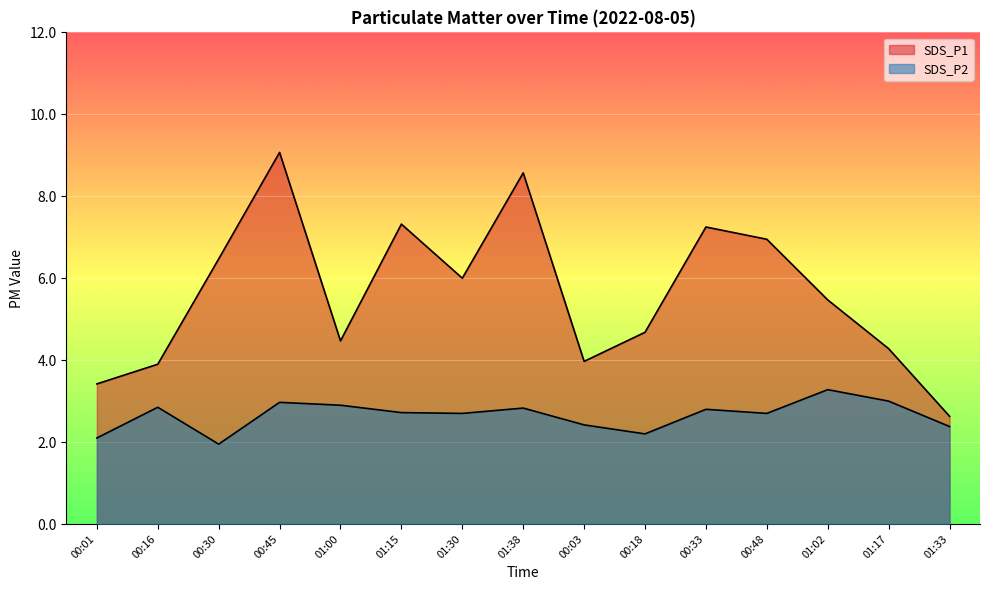

What is the spread (max minus min) of values at 01:17?

1.3